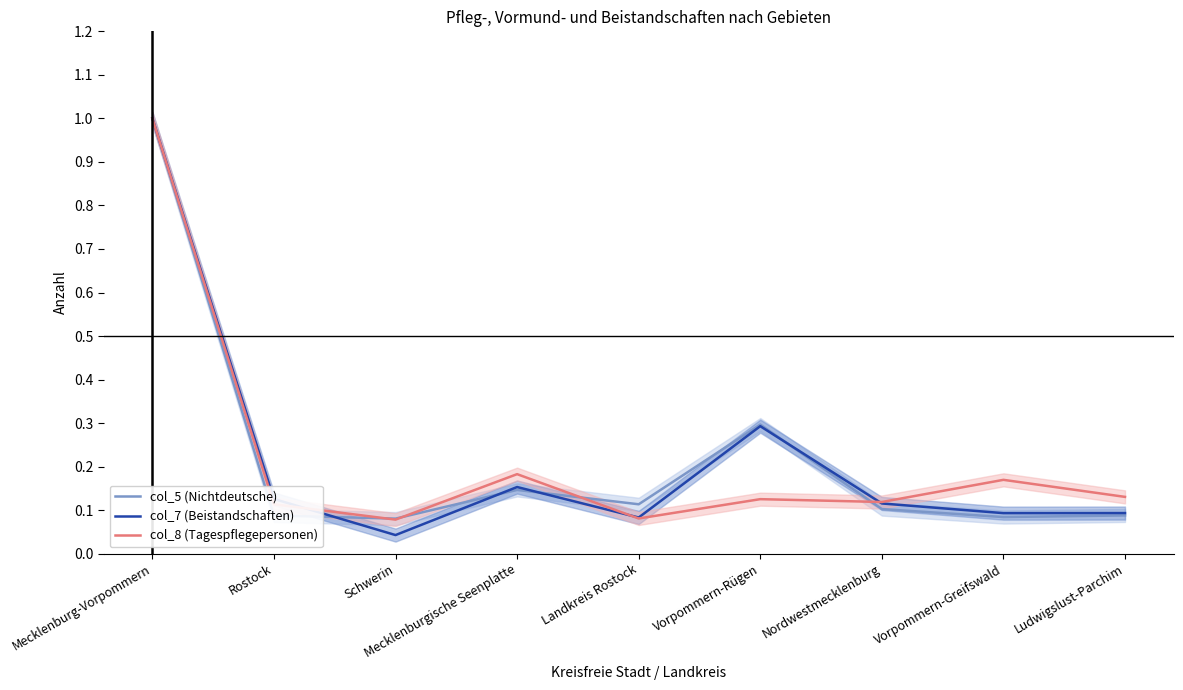

Is it true that col_7 (Beistandschaften) equals 0.1 at Vorpommern-Greifswald?

True